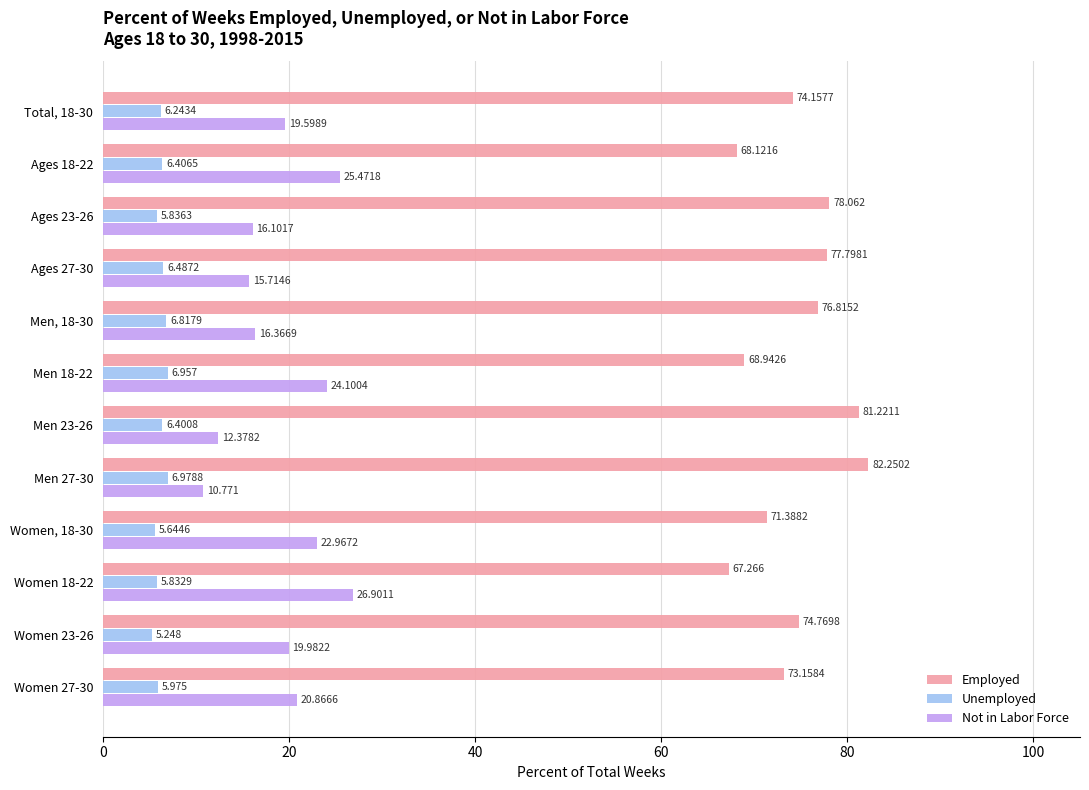

What is the greatest value displayed?

82.3